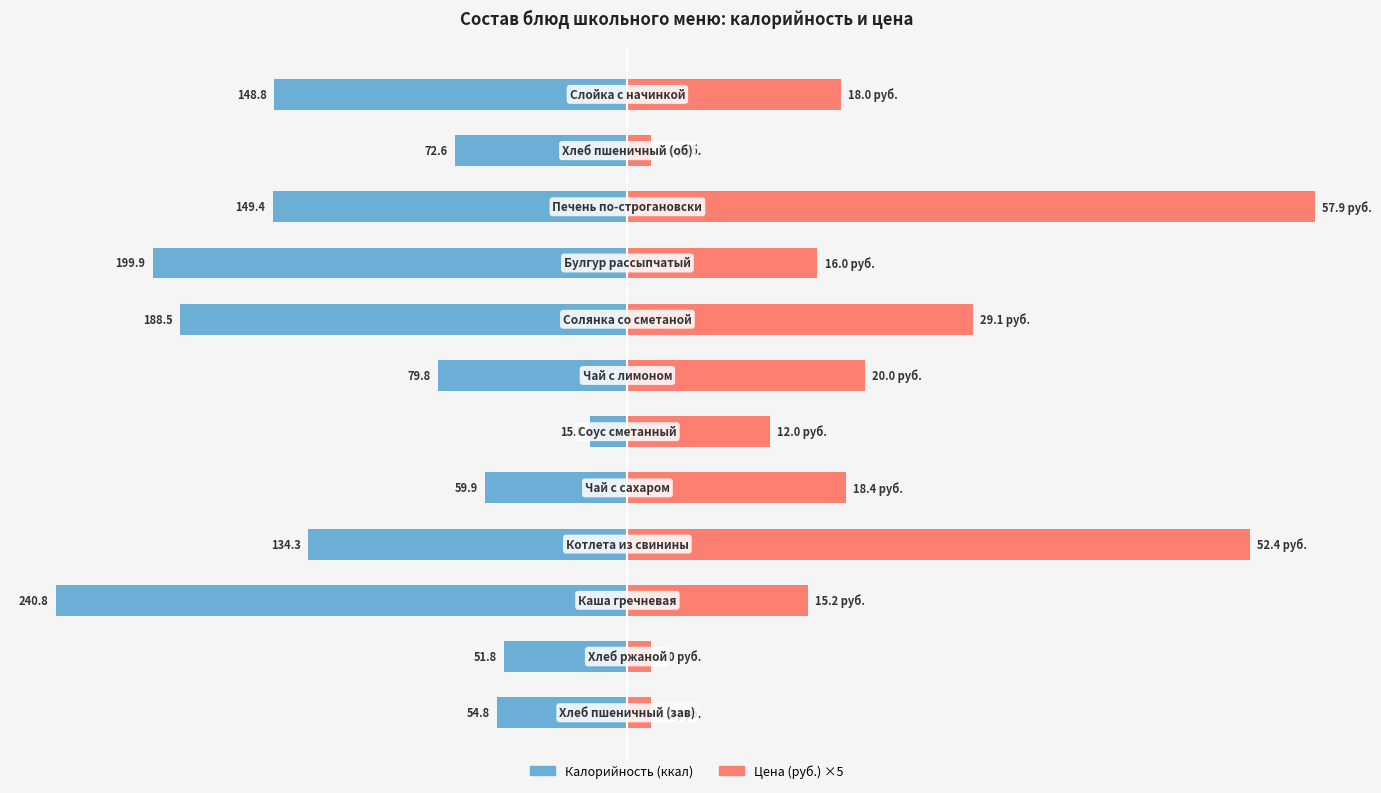

At which label does Цена (×5) first exceed 90?

3